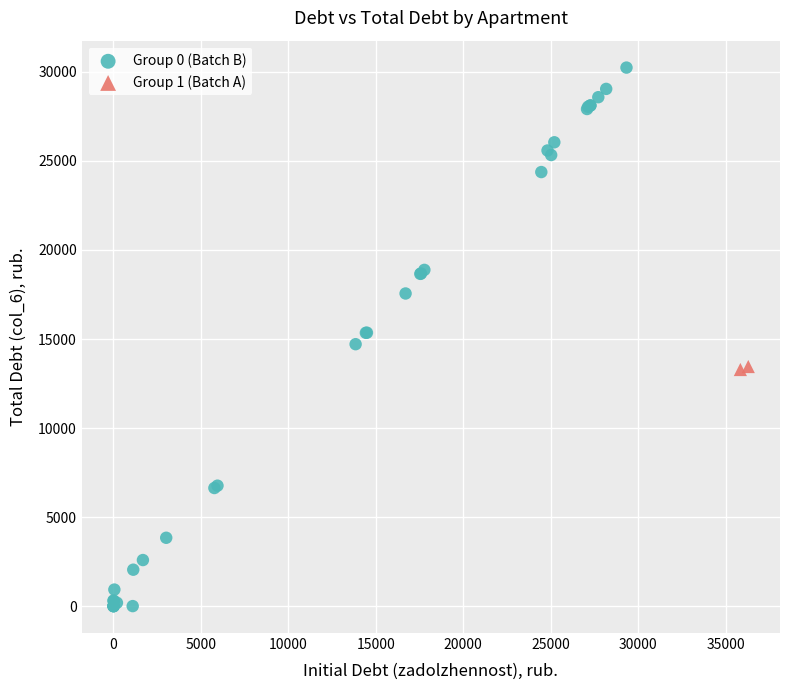

Which series has the largest Y range (max minus min)?

Group 0 (Batch B)